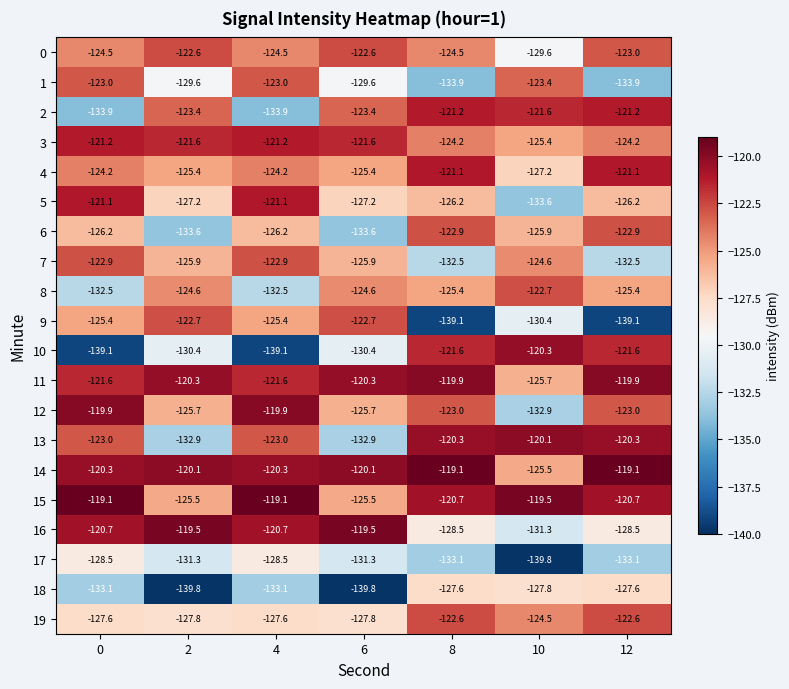

The 9 series shows -125.4 at 0. True or false?

True